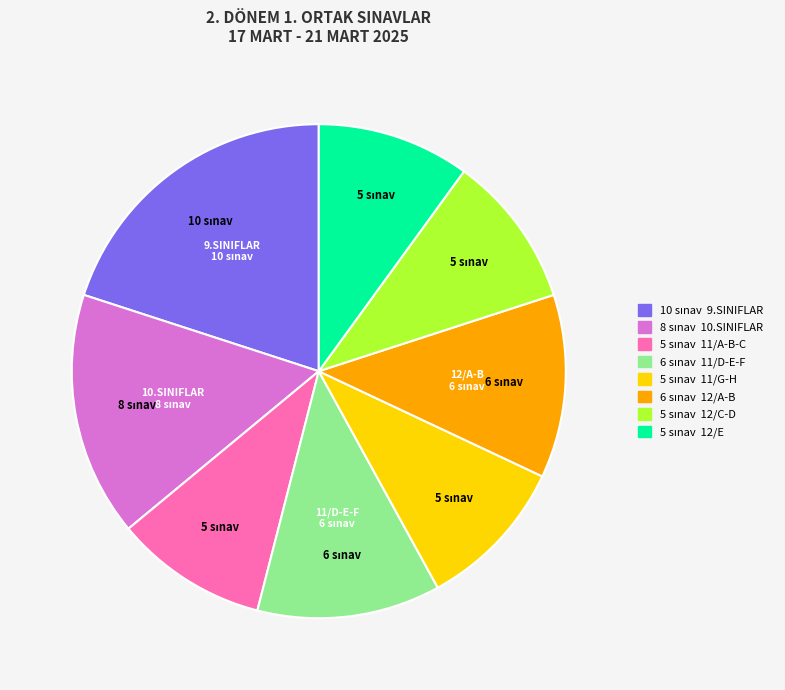

Is there any slice that represents more than half of the pie?

No